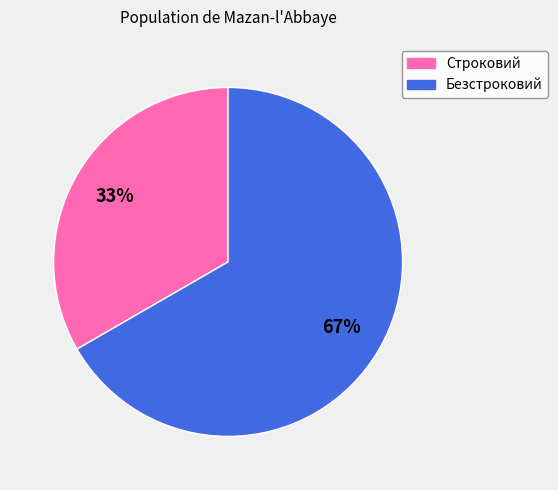

Count the number of slices in the pie.

2